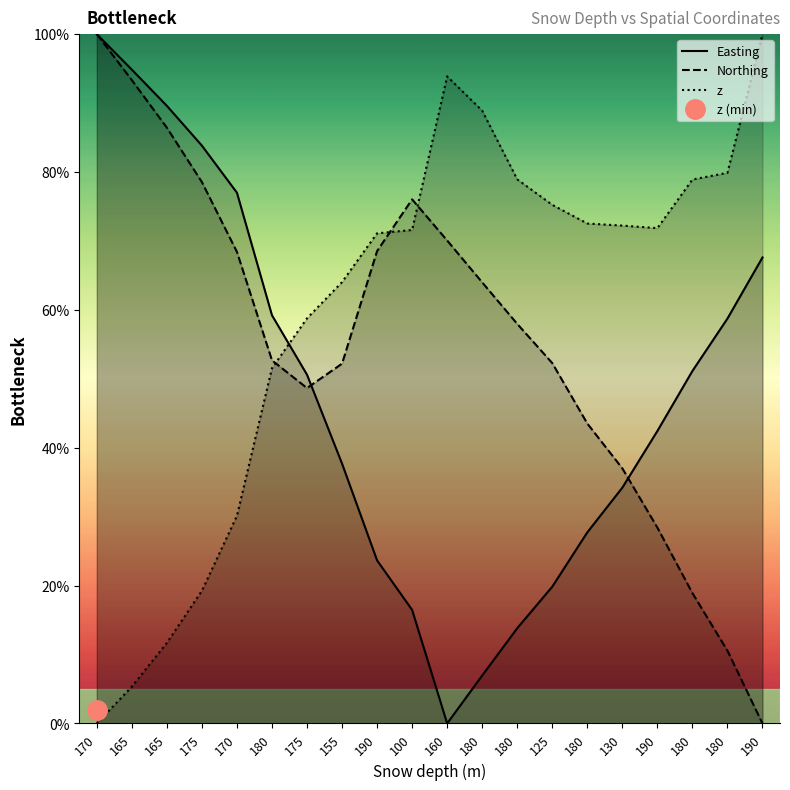

How many series are shown in this chart?

3